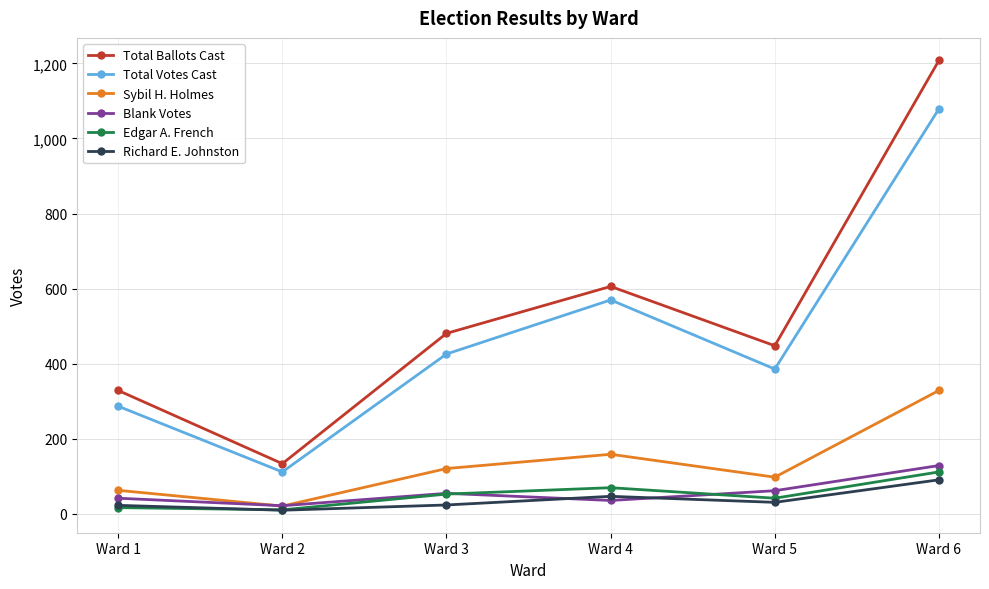

How many interior local peaks does the Edgar A. French series have?

1